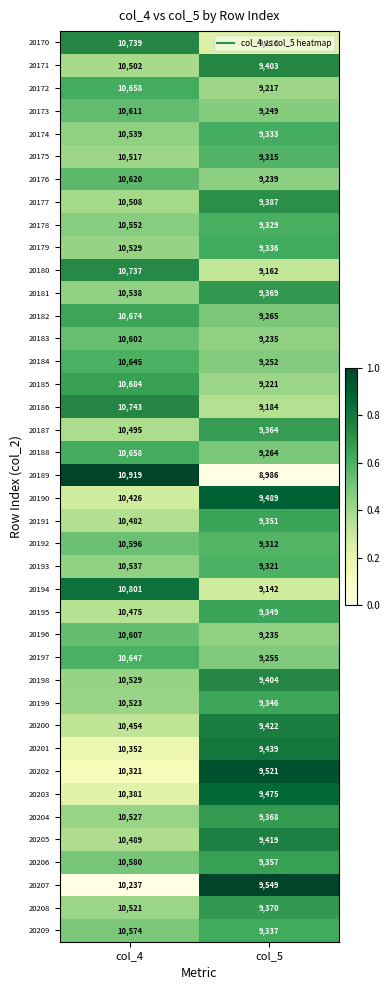

What is the sum of all 20183 values?

19837